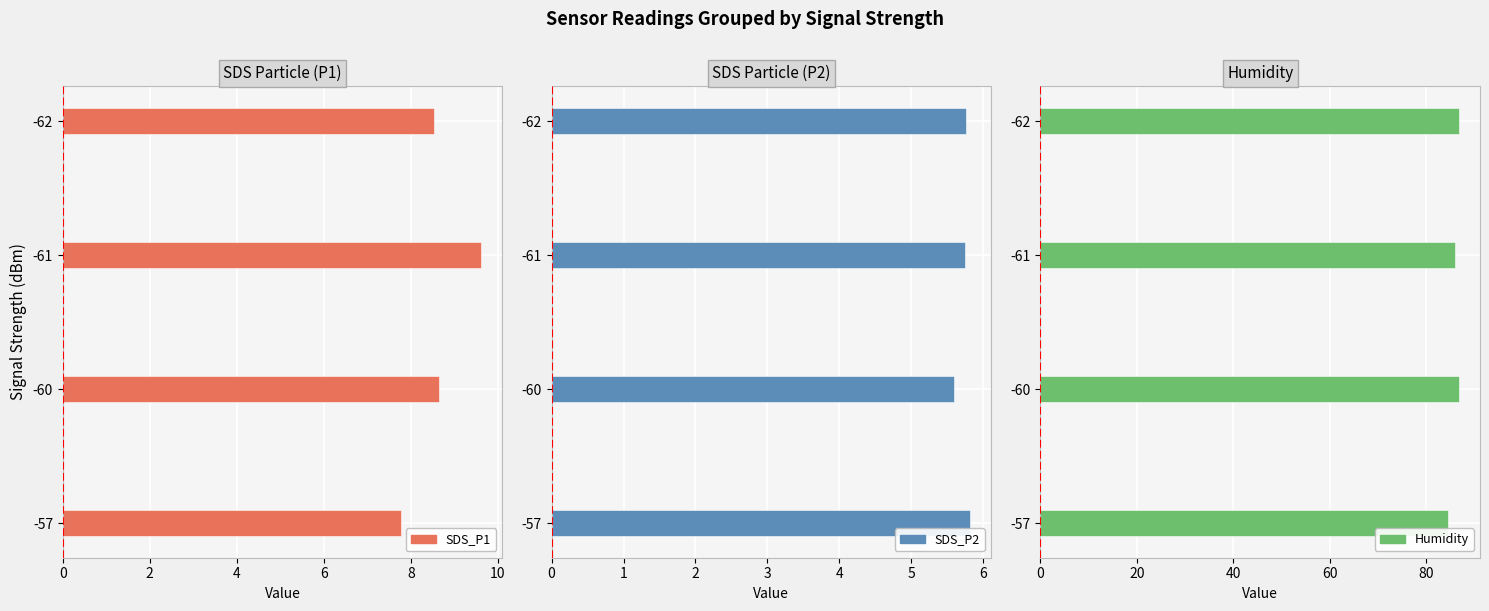

How many bars are there in each group?

3